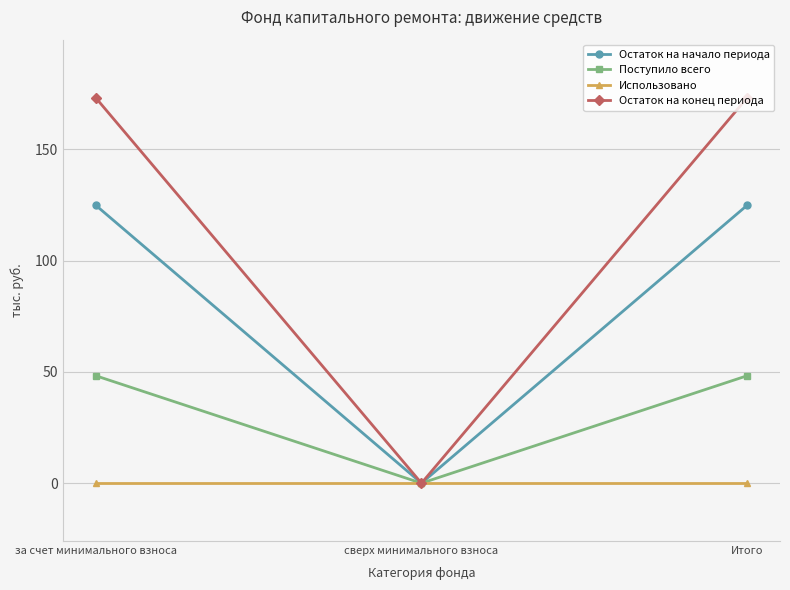

What is the sum of the Поступило всего values at за счет минимального взноса and сверх минимального взноса?

48.3